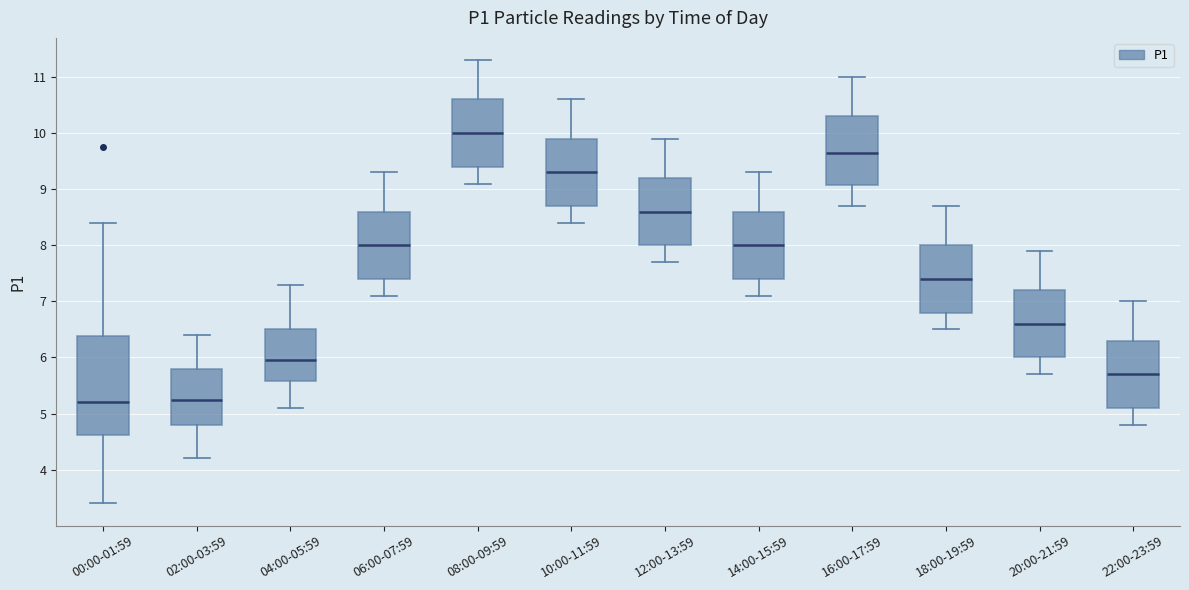

Reading left to right, read every box against the y-axis: the position of its median line, the range the box covers, and the ends of its whiskers. The values are not printed on the chart, so give them approximately, as read against the axis.

00:00-01:59: median 5.2, box 4.6 to 6.4, whiskers 3.4 to 8.4
02:00-03:59: median 5.3, box 4.8 to 5.8, whiskers 4.2 to 6.4
04:00-05:59: median 6.0, box 5.6 to 6.5, whiskers 5.1 to 7.3
06:00-07:59: median 8.0, box 7.4 to 8.6, whiskers 7.1 to 9.3
08:00-09:59: median 10.0, box 9.4 to 10.6, whiskers 9.1 to 11.3
10:00-11:59: median 9.3, box 8.7 to 9.9, whiskers 8.4 to 10.6
12:00-13:59: median 8.6, box 8.0 to 9.2, whiskers 7.7 to 9.9
14:00-15:59: median 8.0, box 7.4 to 8.6, whiskers 7.1 to 9.3
16:00-17:59: median 9.7, box 9.1 to 10.3, whiskers 8.7 to 11.0
18:00-19:59: median 7.4, box 6.8 to 8.0, whiskers 6.5 to 8.7
20:00-21:59: median 6.6, box 6.0 to 7.2, whiskers 5.7 to 7.9
22:00-23:59: median 5.7, box 5.1 to 6.3, whiskers 4.8 to 7.0